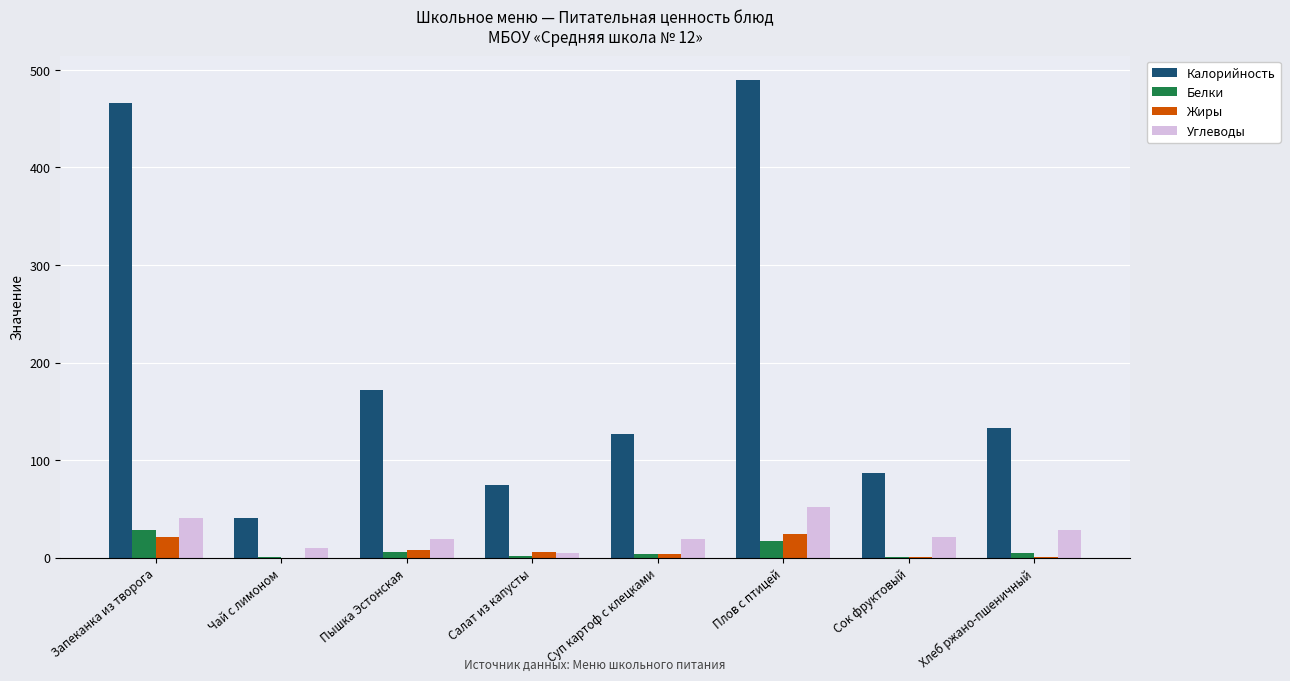

What is the highest value of the Жиры series?

24.1